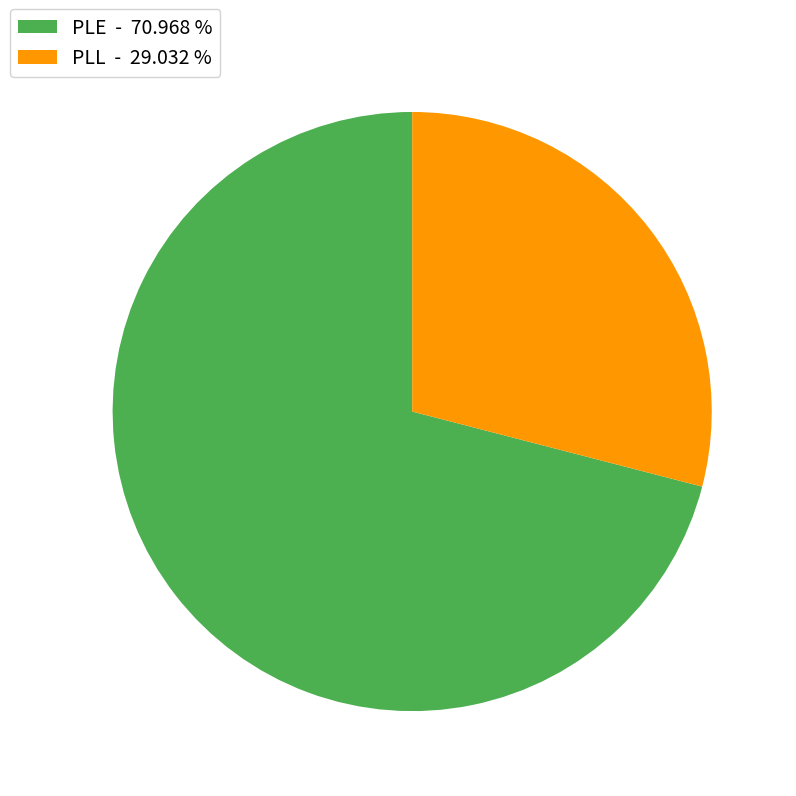

Do PLE - 70.968 % and PLL - 29.032 % together represent more than half of the pie?

Yes